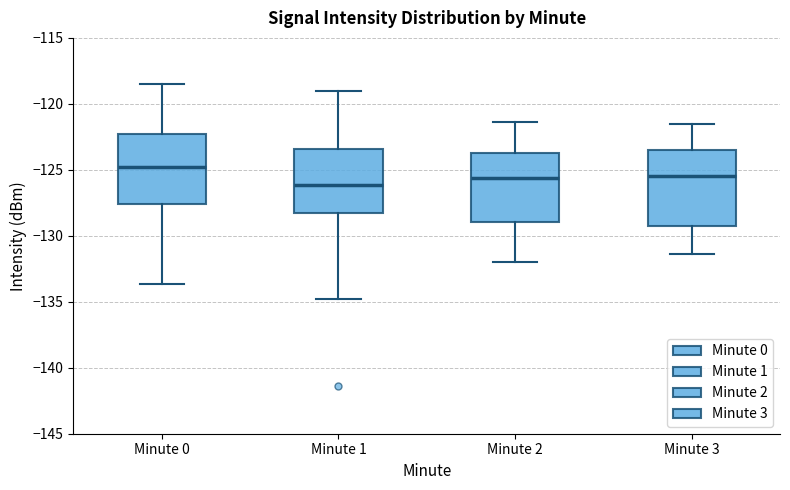

Where does the median line of the box for Minute 1 sit on the y-axis? The values are not printed on the chart, so give them approximately, as read against the axis.

-126.0